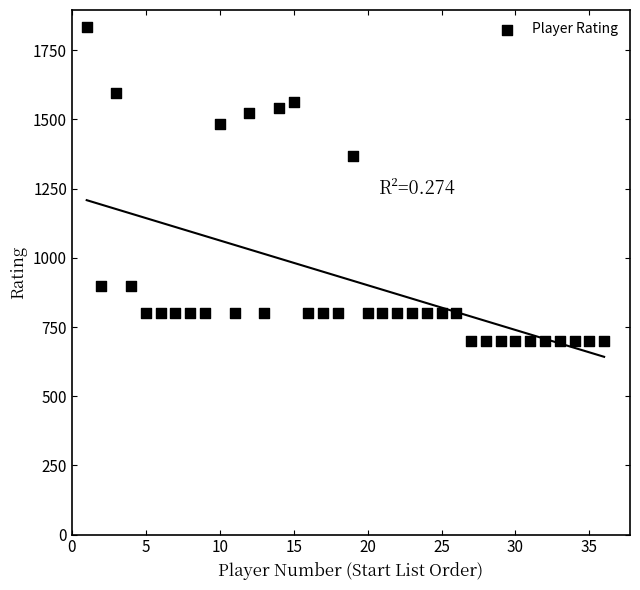

What is the range of Y values (max minus min)?

1136